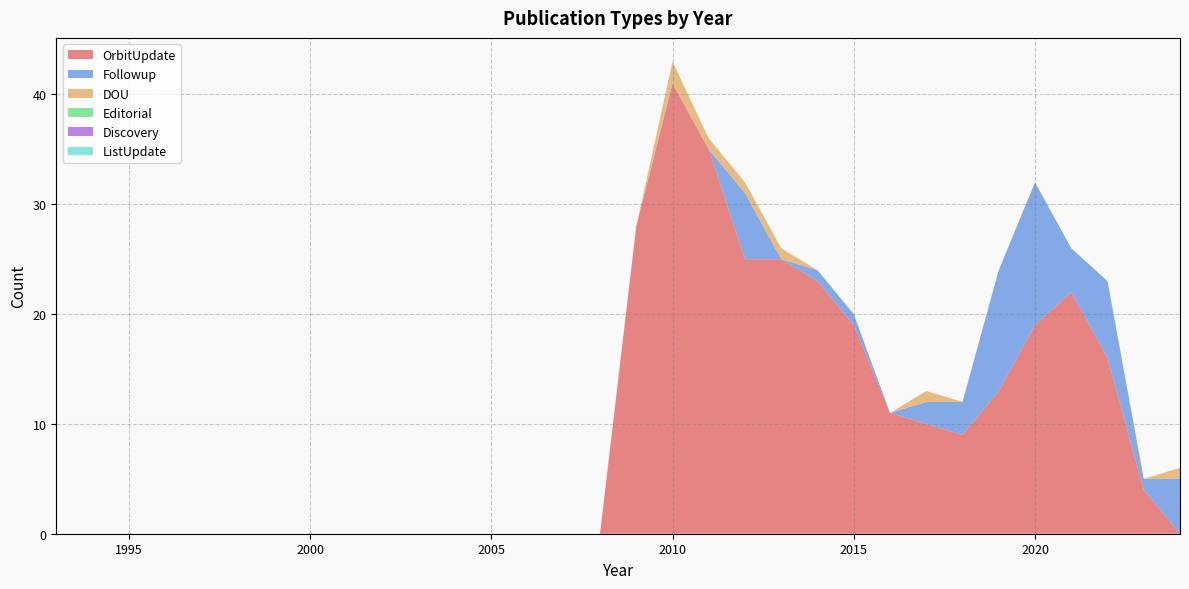

Reading left to right, what are all the values shown in this chart?

OrbitUpdate: 1993=0	1994=0	1995=0	1996=0	1997=0	1998=0	1999=0	2000=0	2001=0	2002=0	2003=0	2004=0	2005=0	2006=0	2007=0	2008=0	2009=28	2010=41	2011=35	2012=25	2013=25	2014=23	2015=19	2016=11	2017=10	2018=9	2019=13	2020=19	2021=22	2022=16	2023=4	2024=0
Followup: 1993=0	1994=0	1995=0	1996=0	1997=0	1998=0	1999=0	2000=0	2001=0	2002=0	2003=0	2004=0	2005=0	2006=0	2007=0	2008=0	2009=0	2010=0	2011=0	2012=6	2013=0	2014=1	2015=1	2016=0	2017=2	2018=3	2019=11	2020=13	2021=4	2022=7	2023=1	2024=5
DOU: 1993=0	1994=0	1995=0	1996=0	1997=0	1998=0	1999=0	2000=0	2001=0	2002=0	2003=0	2004=0	2005=0	2006=0	2007=0	2008=0	2009=0	2010=2	2011=1	2012=1	2013=1	2014=0	2015=0	2016=0	2017=1	2018=0	2019=0	2020=0	2021=0	2022=0	2023=0	2024=1
Editorial: 1993=0	1994=0	1995=0	1996=0	1997=0	1998=0	1999=0	2000=0	2001=0	2002=0	2003=0	2004=0	2005=0	2006=0	2007=0	2008=0	2009=0	2010=0	2011=0	2012=0	2013=0	2014=0	2015=0	2016=0	2017=0	2018=0	2019=0	2020=0	2021=0	2022=0	2023=0	2024=0
Discovery: 1993=0	1994=0	1995=0	1996=0	1997=0	1998=0	1999=0	2000=0	2001=0	2002=0	2003=0	2004=0	2005=0	2006=0	2007=0	2008=0	2009=0	2010=0	2011=0	2012=0	2013=0	2014=0	2015=0	2016=0	2017=0	2018=0	2019=0	2020=0	2021=0	2022=0	2023=0	2024=0
ListUpdate: 1993=0	1994=0	1995=0	1996=0	1997=0	1998=0	1999=0	2000=0	2001=0	2002=0	2003=0	2004=0	2005=0	2006=0	2007=0	2008=0	2009=0	2010=0	2011=0	2012=0	2013=0	2014=0	2015=0	2016=0	2017=0	2018=0	2019=0	2020=0	2021=0	2022=0	2023=0	2024=0